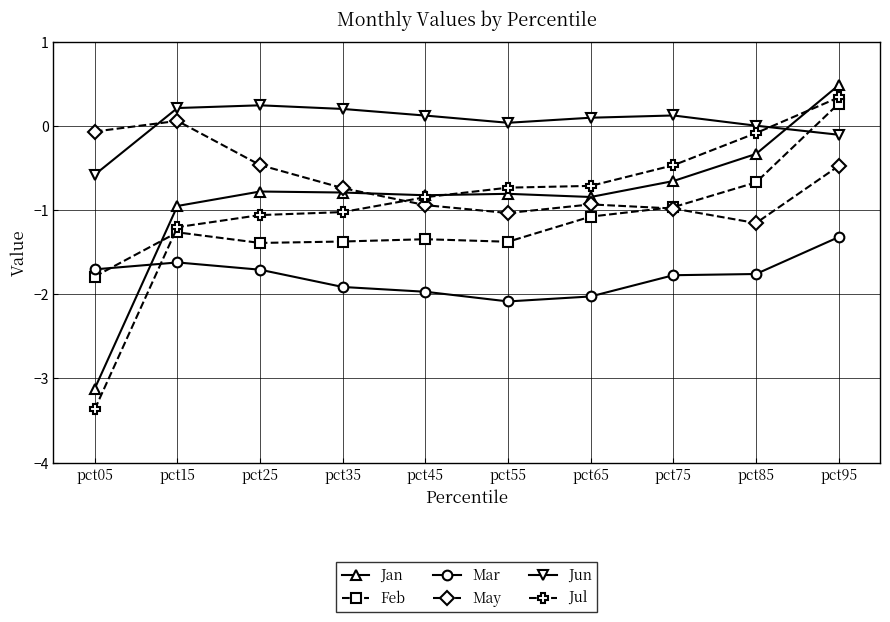

Between pct05 and pct85, which series saw the biggest shift?

Jul